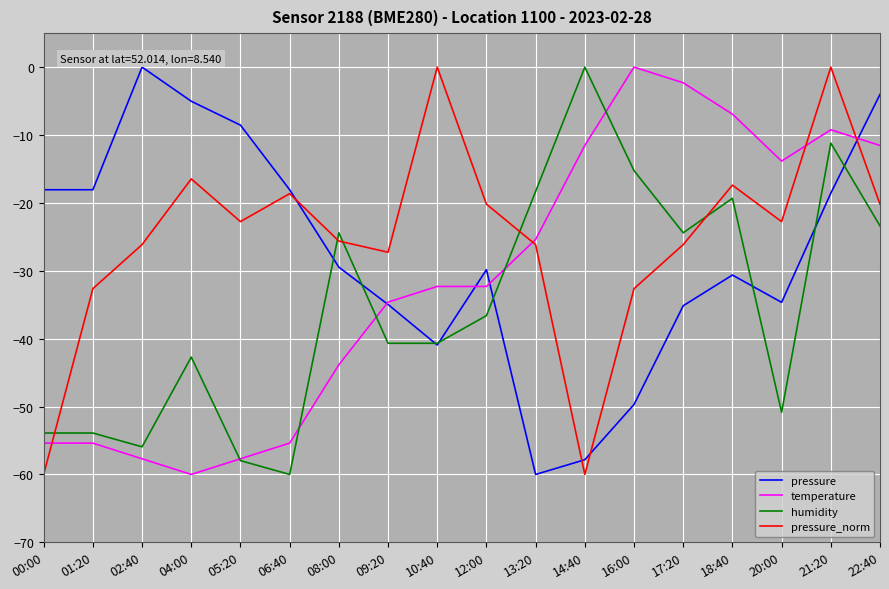

After their last crossing, which series has the higher values: pressure or humidity?

pressure